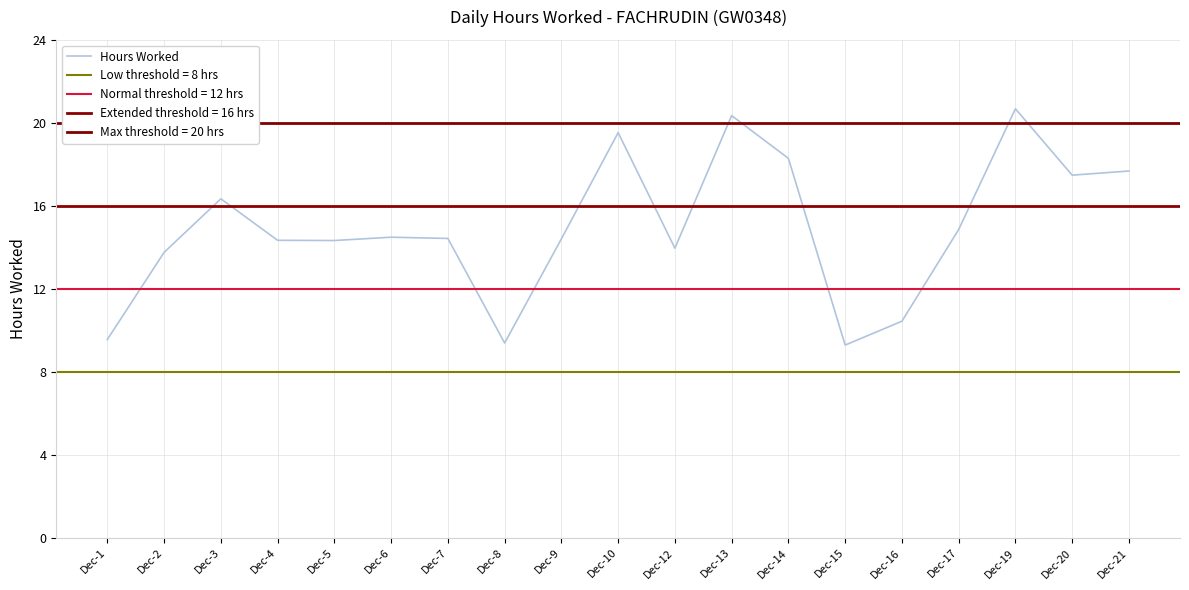

Approximately how many times larger is the value at Dec-21 compared to Dec-12?

1.3